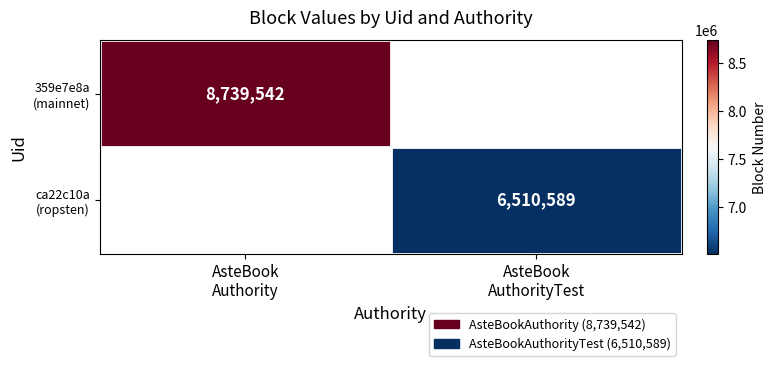

True or false: ca22c10a (ropsten) has a value of 9847122.3 at AsteBook AuthorityTest.

False